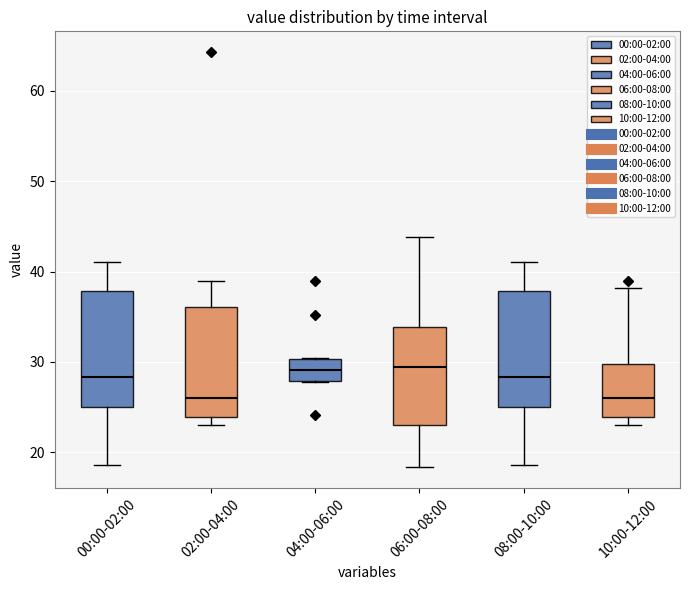

Reading left to right, transcribe this box plot: for each box, give where its median line is, the range the box spans, and where its two whiskers end, as read against the y-axis. The values are not printed on the chart, so give them approximately, as read against the axis.

00:00-02:00: median 28, box 25 to 38, whiskers 19 to 41
02:00-04:00: median 26, box 24 to 36, whiskers 23 to 39
04:00-06:00: median 29, box 28 to 30, whiskers 28 to 30
06:00-08:00: median 29, box 23 to 34, whiskers 18 to 44
08:00-10:00: median 28, box 25 to 38, whiskers 19 to 41
10:00-12:00: median 26, box 24 to 30, whiskers 23 to 38